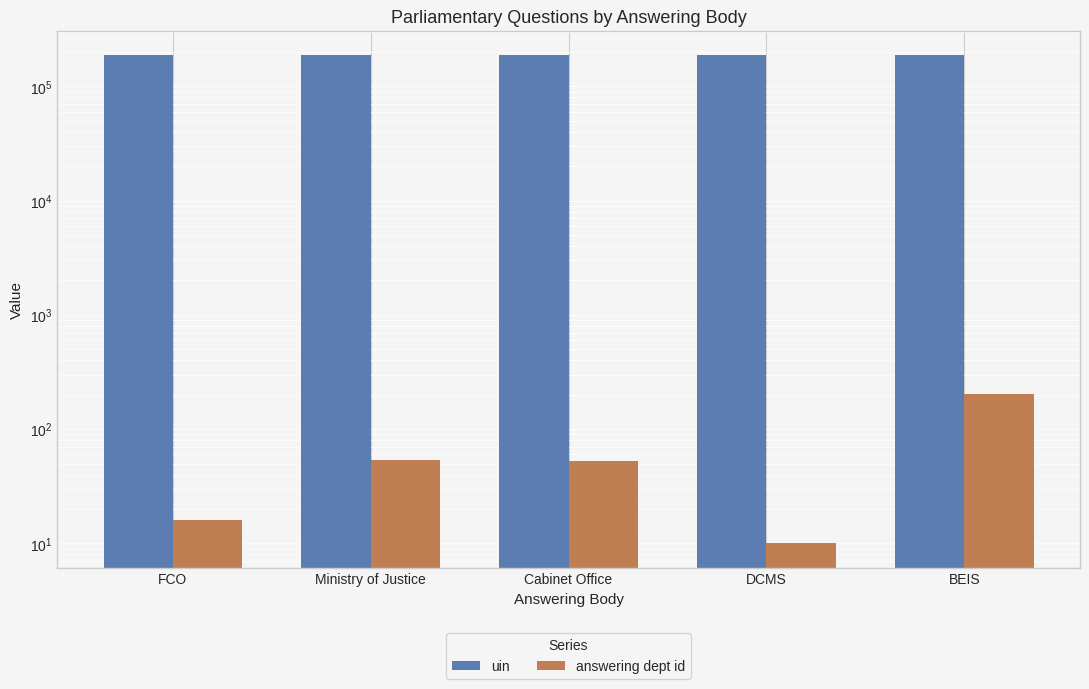

List the series in order of their overall mean, lowest first.

answering dept id, uin